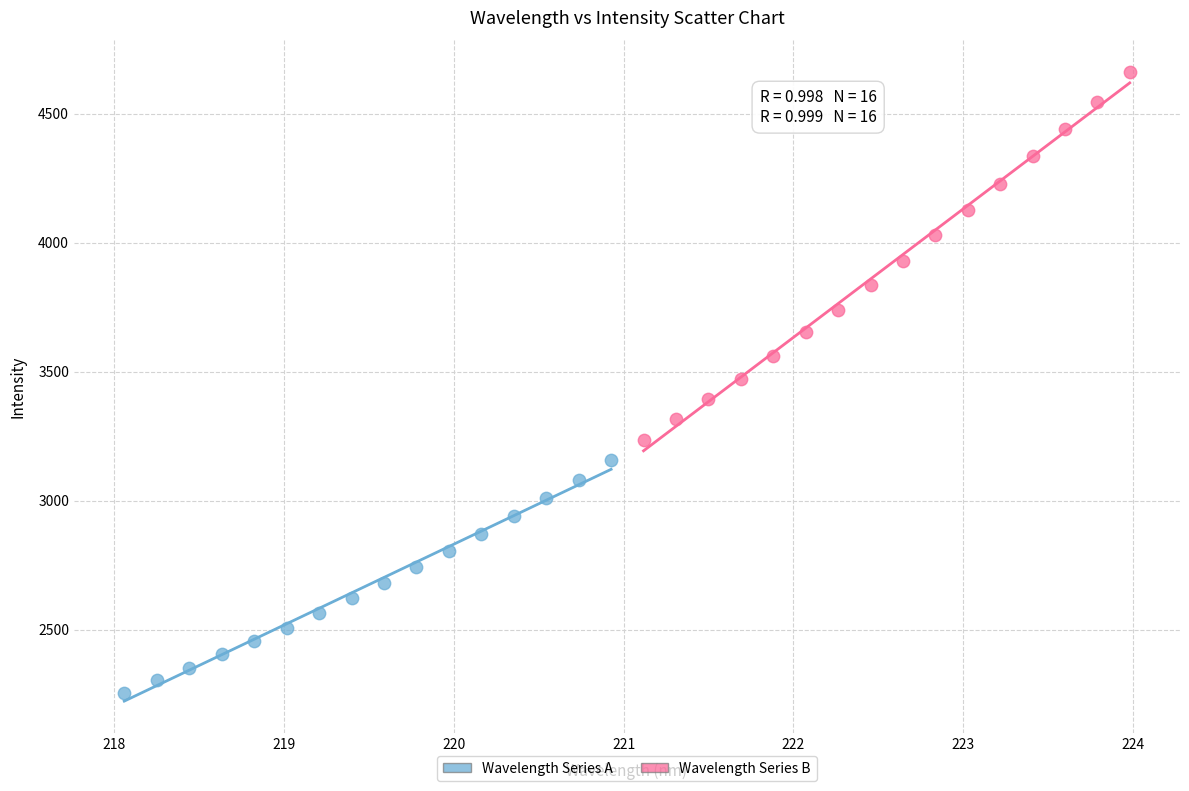

Which series reaches the minimum Y coordinate?

Wavelength Series A